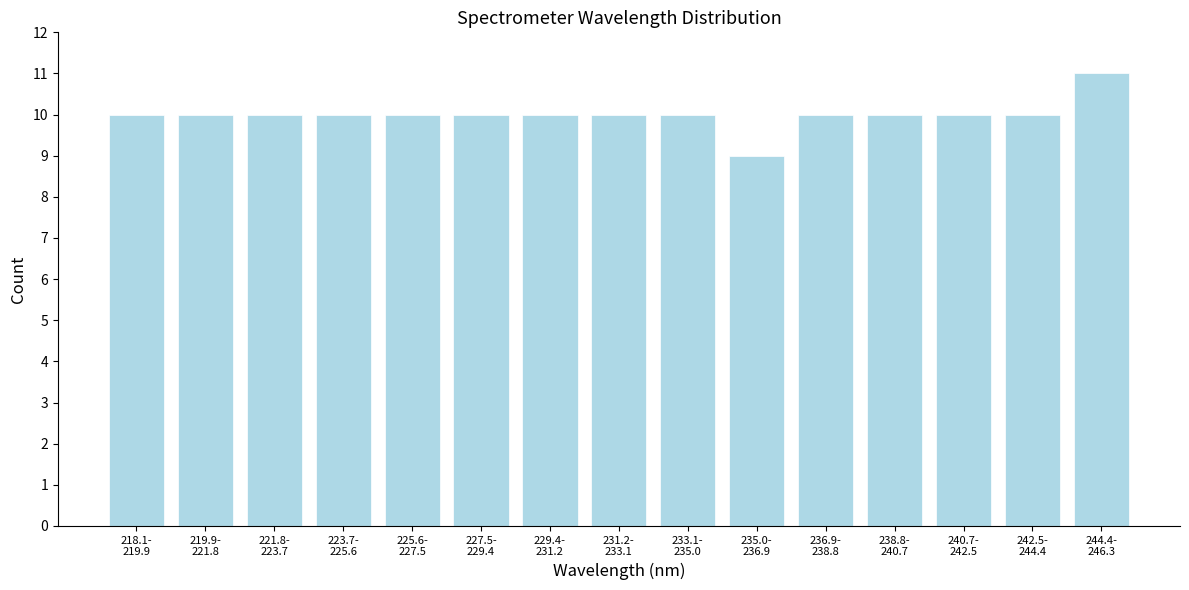

Reading right to left, what are all the values shown in this chart?

11	10	10	10	10	9	10	10	10	10	10	10	10	10	10